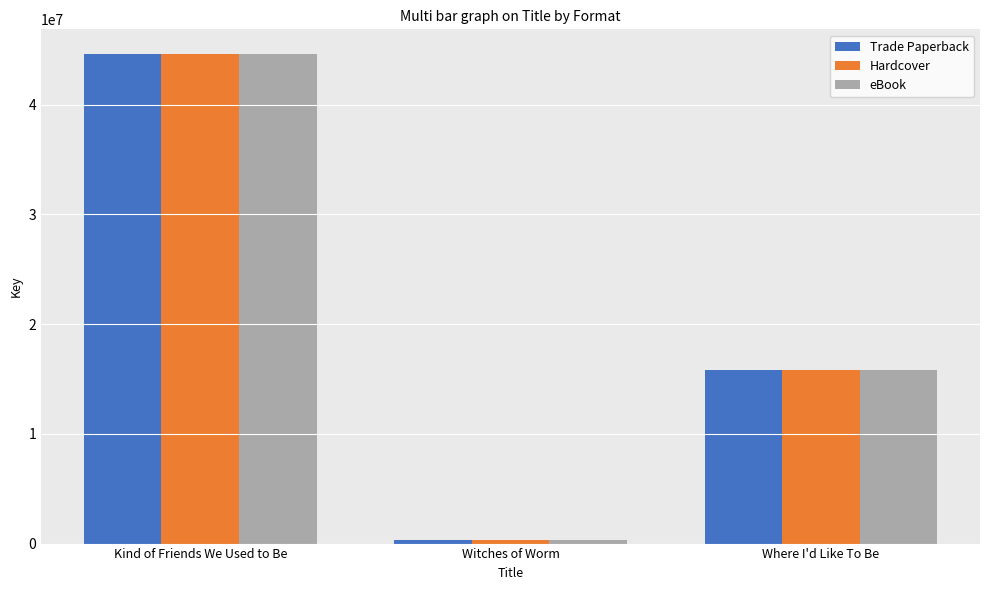

What are all the series names shown in the legend?

Trade Paperback, Hardcover, eBook